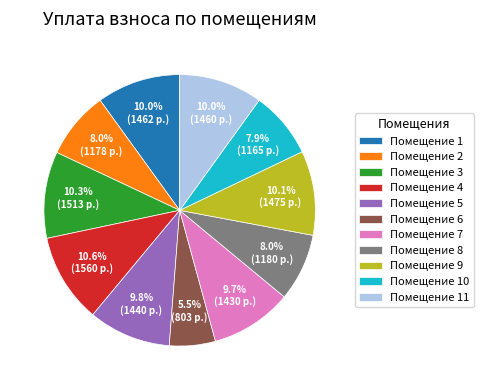

Is Помещение 3 the majority of the pie?

No